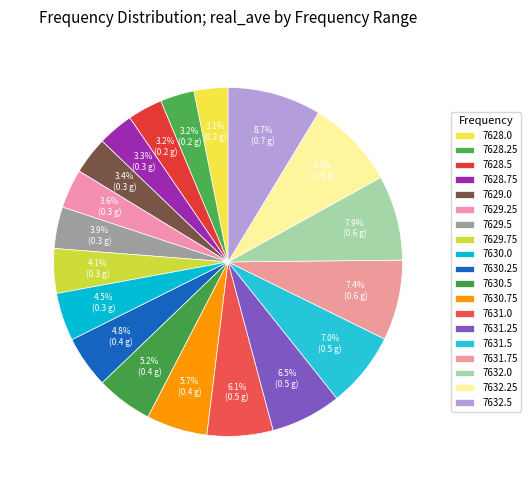

To the nearest percent, what portion does 7631.75 represent?

7%